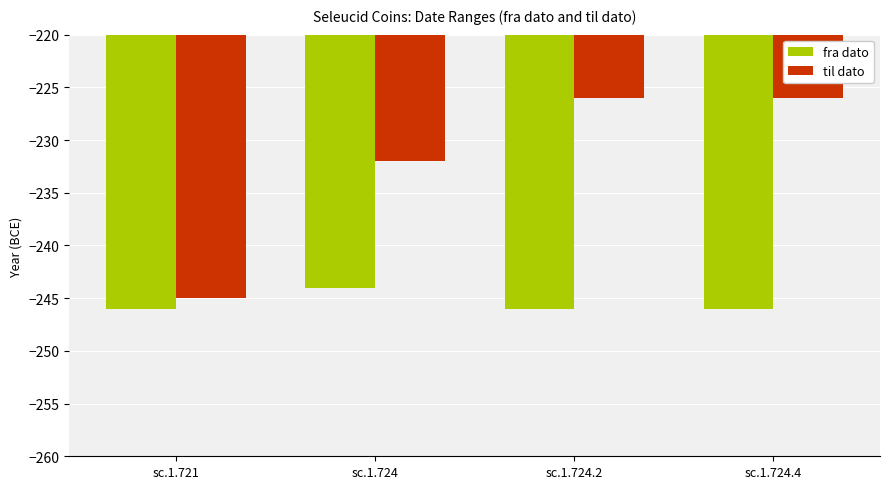

What are all the series names shown in the legend?

fra dato, til dato